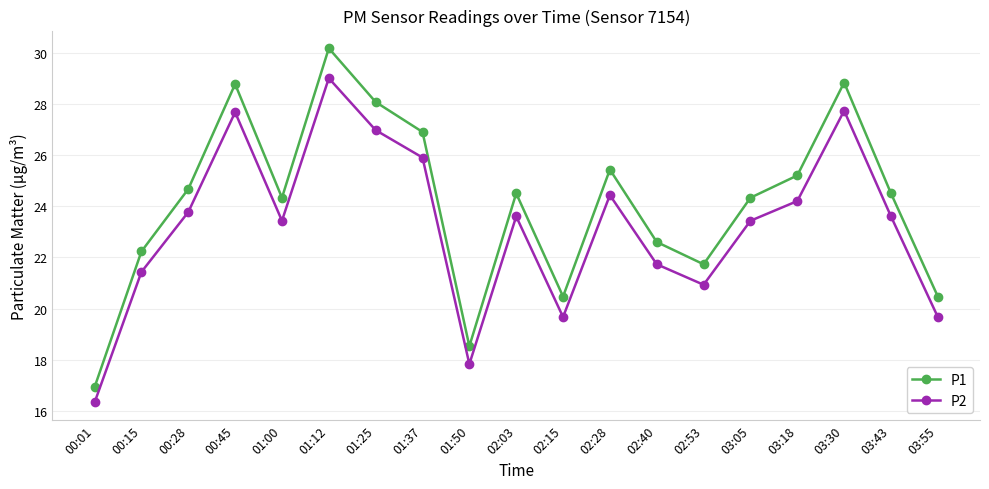

Where is P1 nearest to the value 23?

02:40